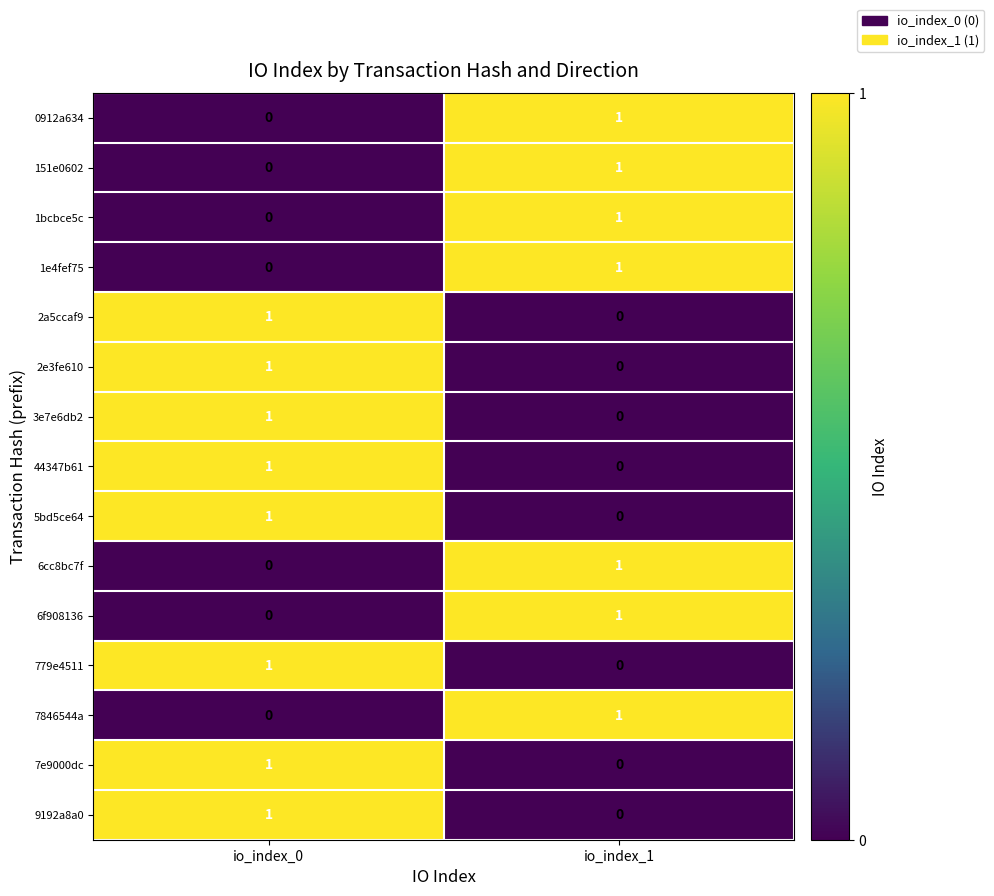

What is the total value across all series at io_index_0?

8